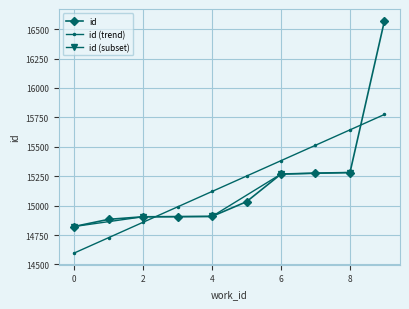

True or false: id (trend) has more than 1 interior local peaks.

False